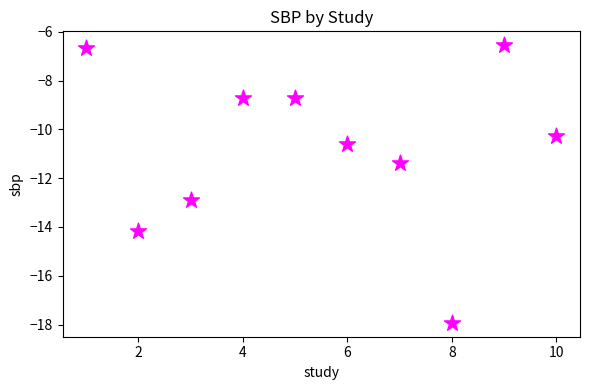

What is the range of X values (max minus min)?

9.0